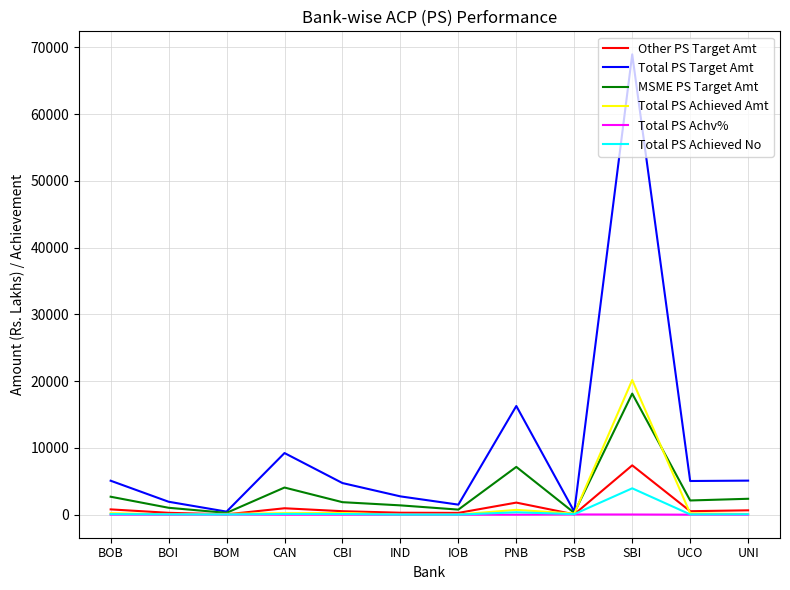

At which label is Other PS Target Amt closest to 3726?

PNB